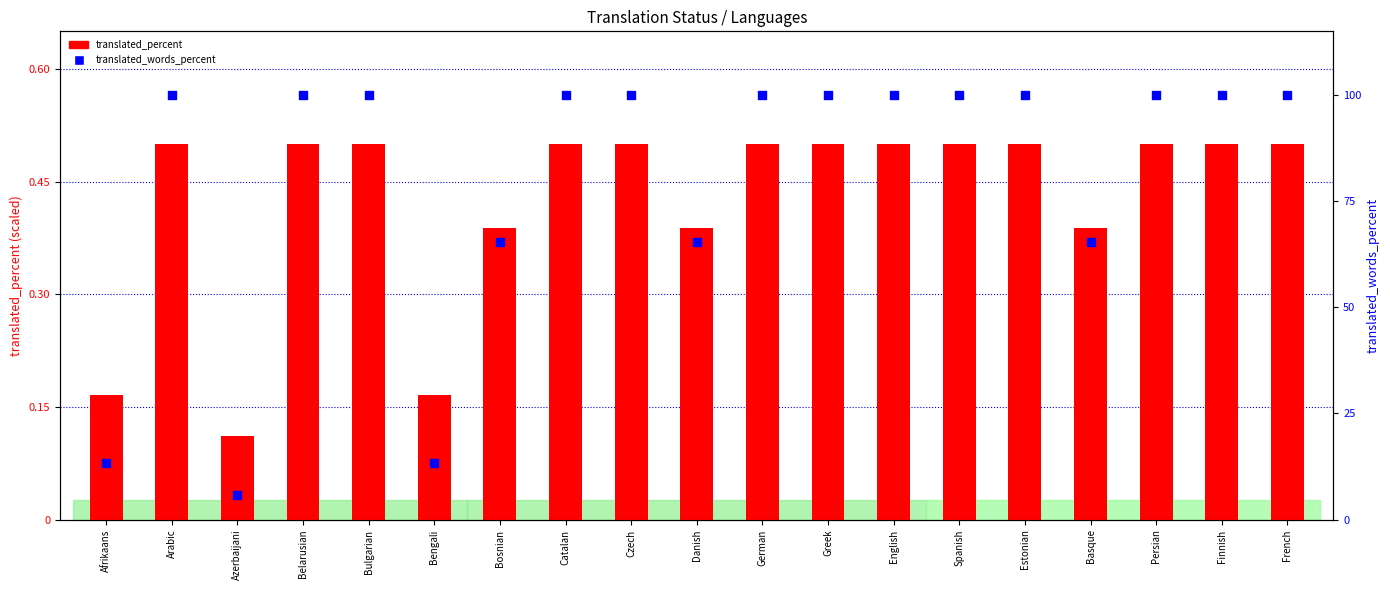

What are all the series names shown in the legend?

translated_percent, translated_words_percent